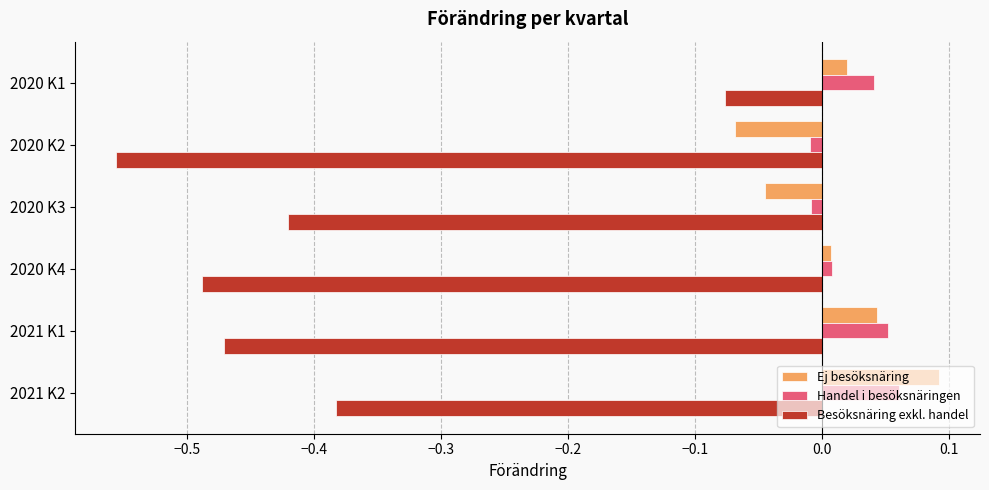

Rank the series by their maximum value, from lowest to highest.

Besöksnäring exkl. handel, Handel i besöksnäringen, Ej besöksnäring